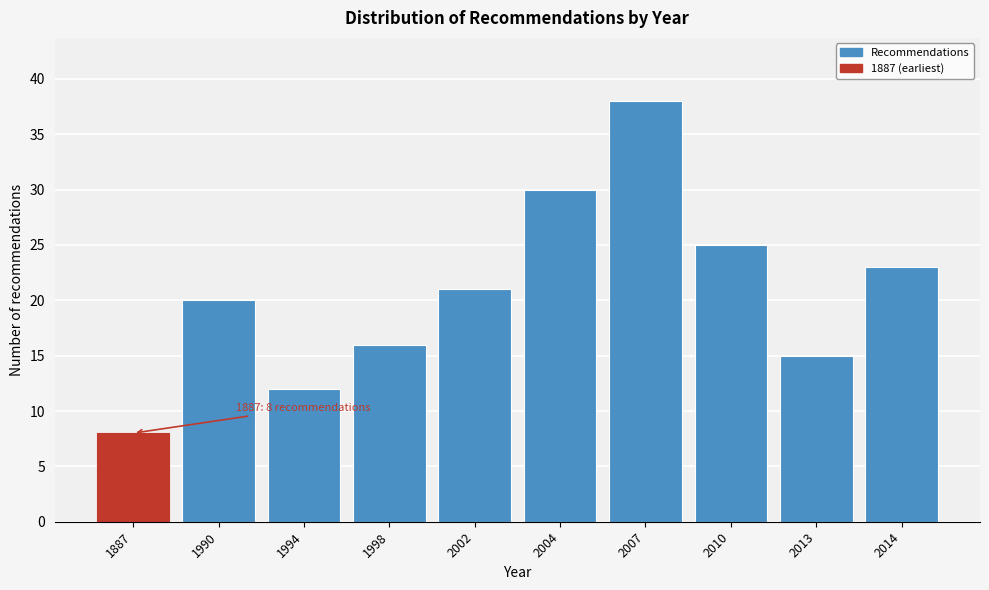

Reading right to left, list all the values displayed in this chart.

2014=23	2013=15	2010=25	2007=38	2004=30	2002=21	1998=16	1994=12	1990=20	1887=8